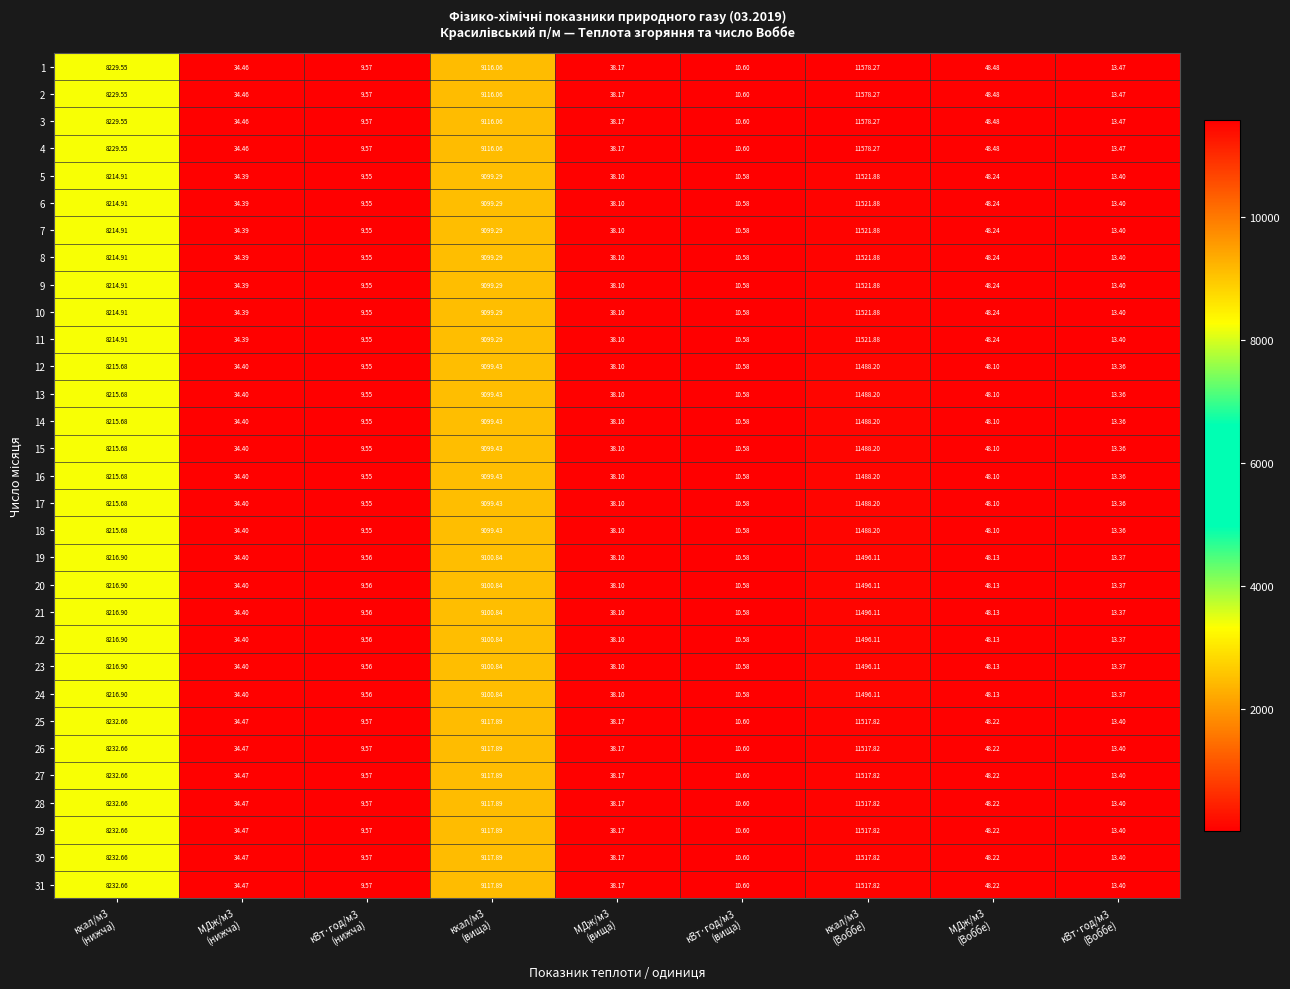

Which label corresponds to the largest value in the chart?

ккал/м3
(Воббе)